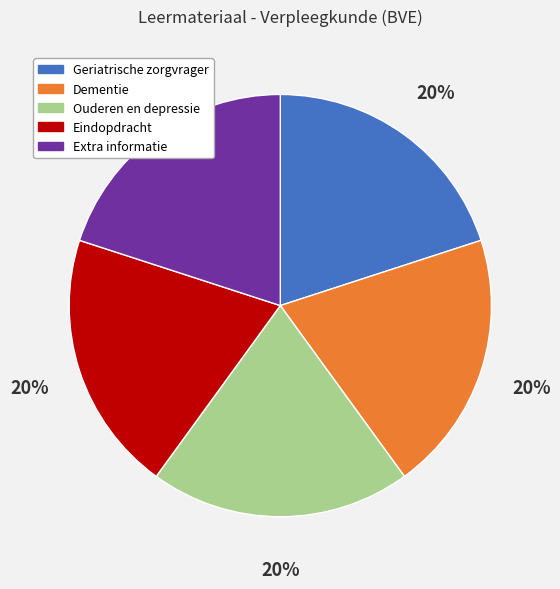

What is the ratio of the value at Geriatrische zorgvrager to the value at Extra informatie?

1.0